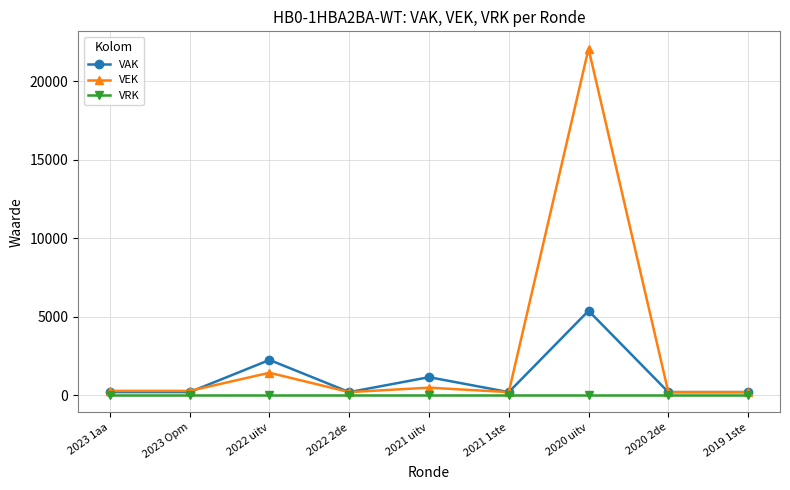

List the series in order of their overall mean, lowest first.

VRK, VAK, VEK